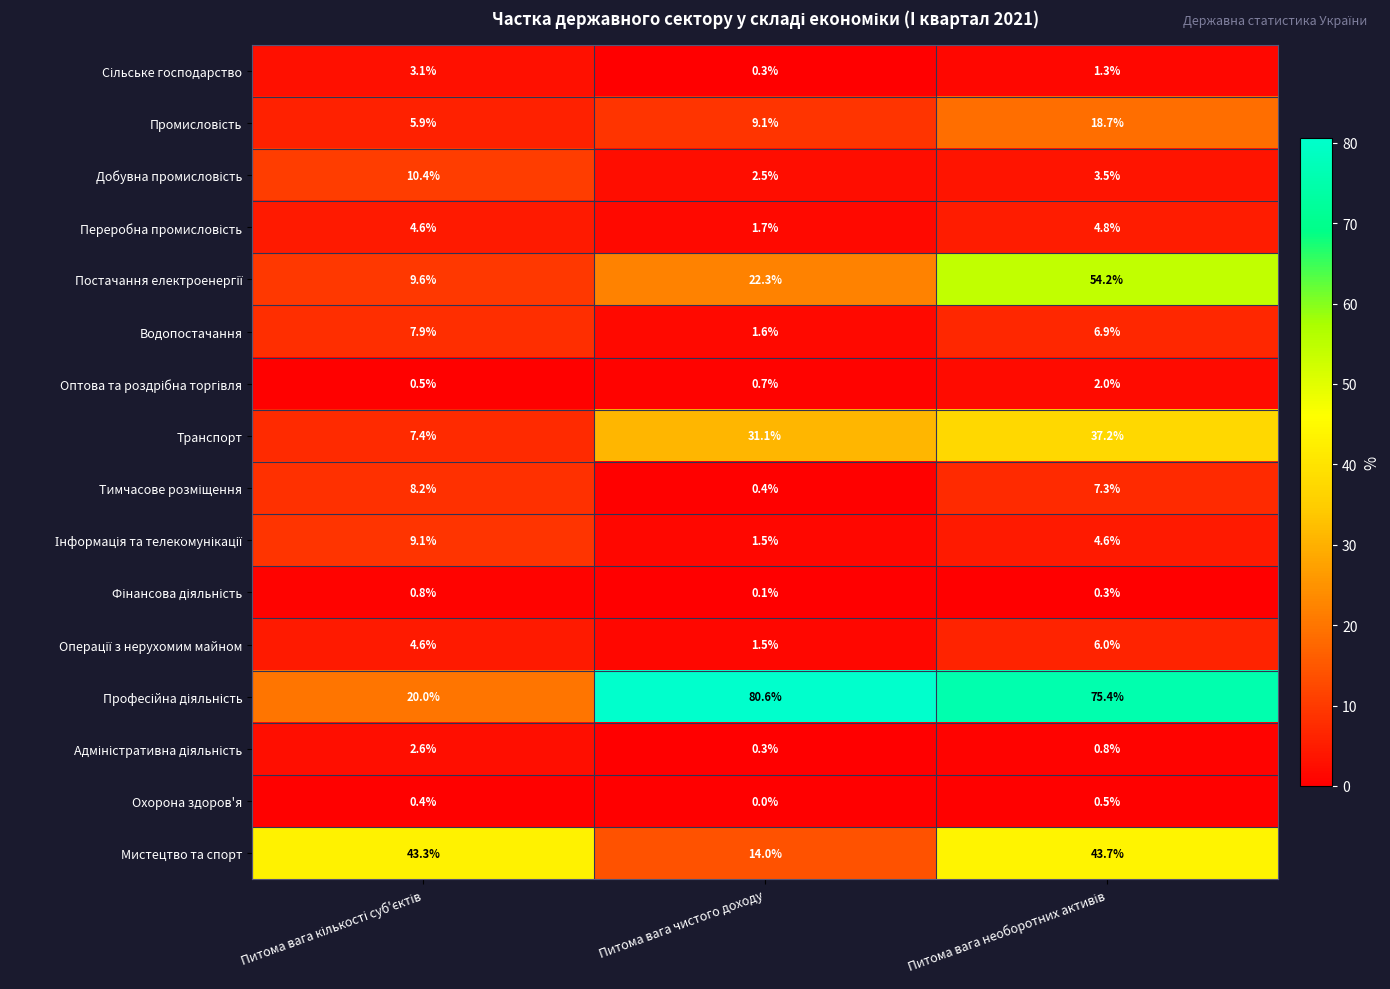

What is the average value of the Водопостачання series?

5.5